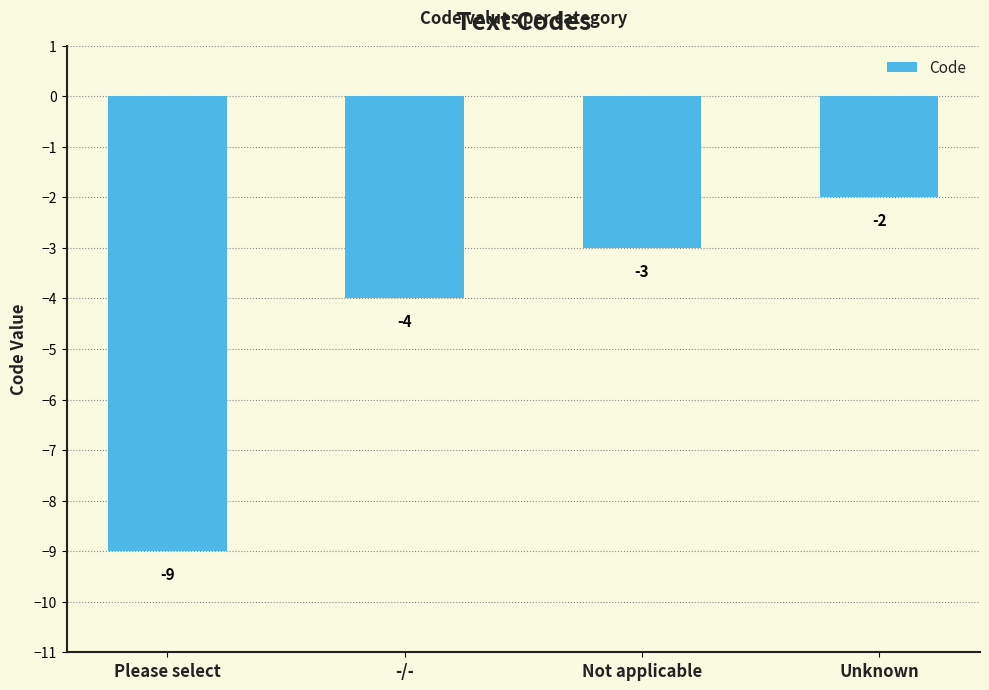

How many values are between -4 and -2?

3